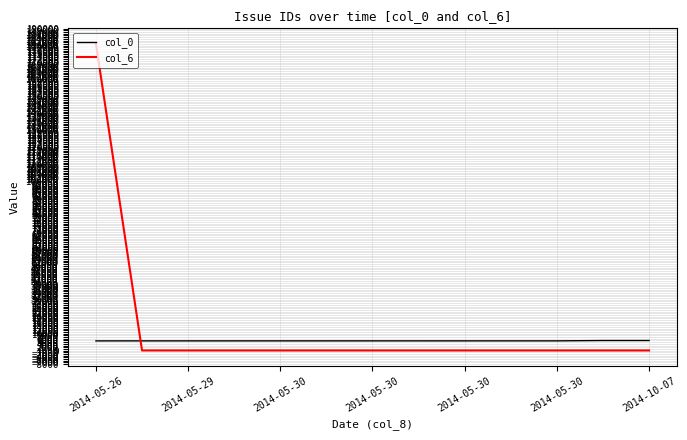

How many values in the col_0 series are below 5744?

6